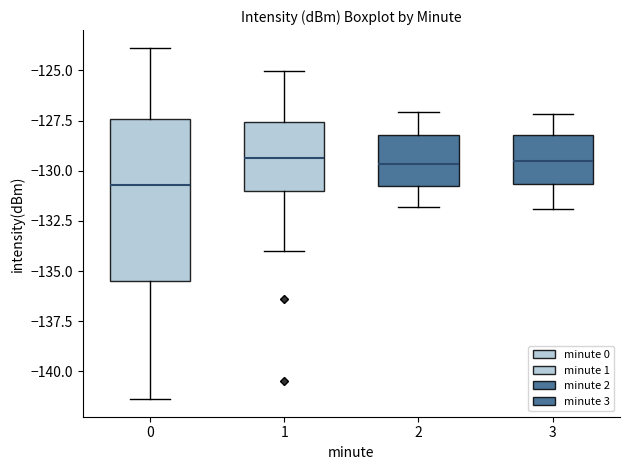

Which box's median line is the lowest?

0